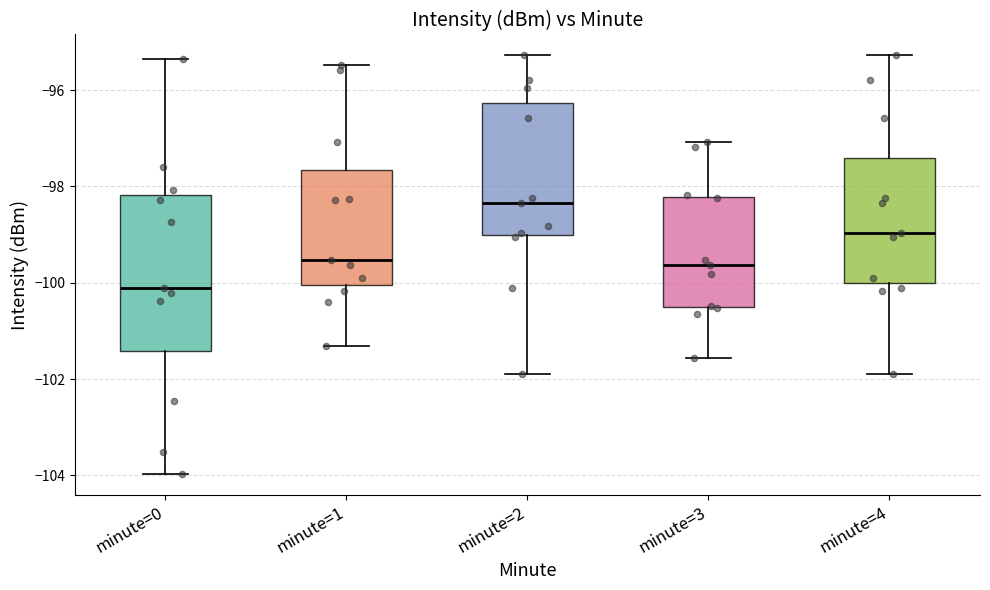

Where does the median line of the box for minute=4 sit on the y-axis? The values are not printed on the chart, so give them approximately, as read against the axis.

-99.0